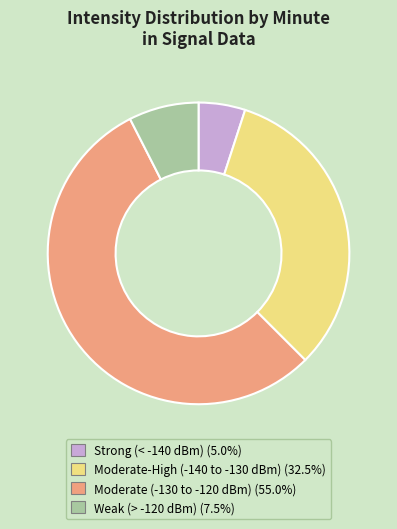

Is there any slice that represents more than half of the pie?

Yes